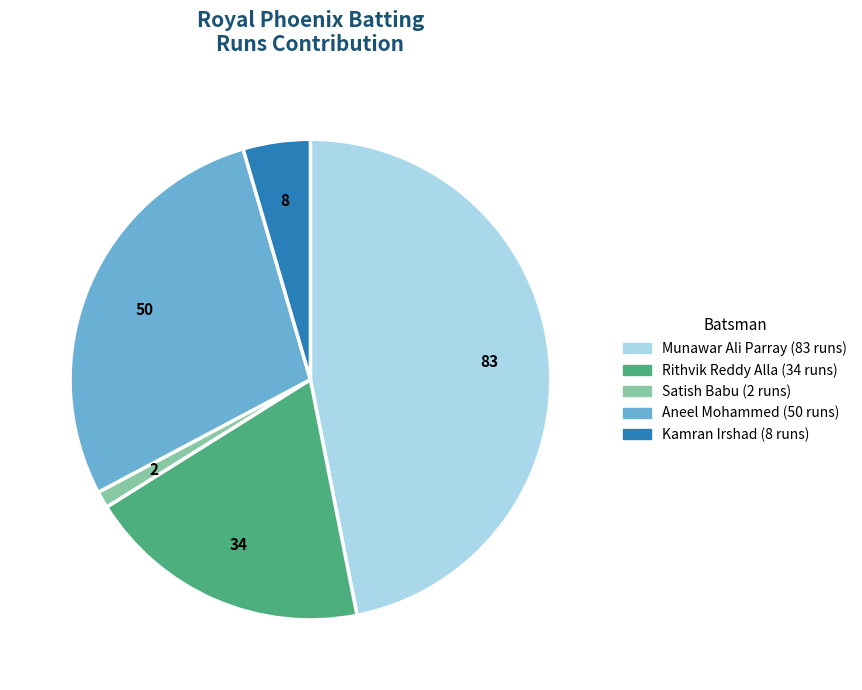

Is there a majority slice in this chart?

No